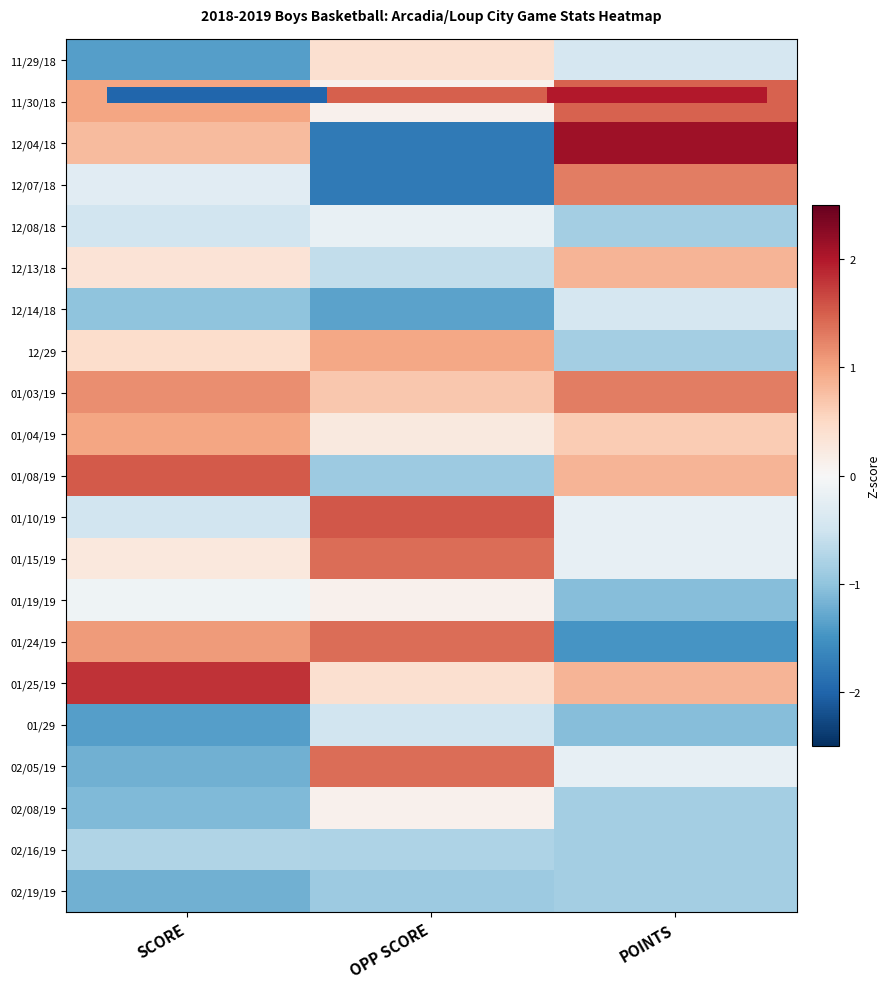

What is the maximum value for 01/25/19?

1.8